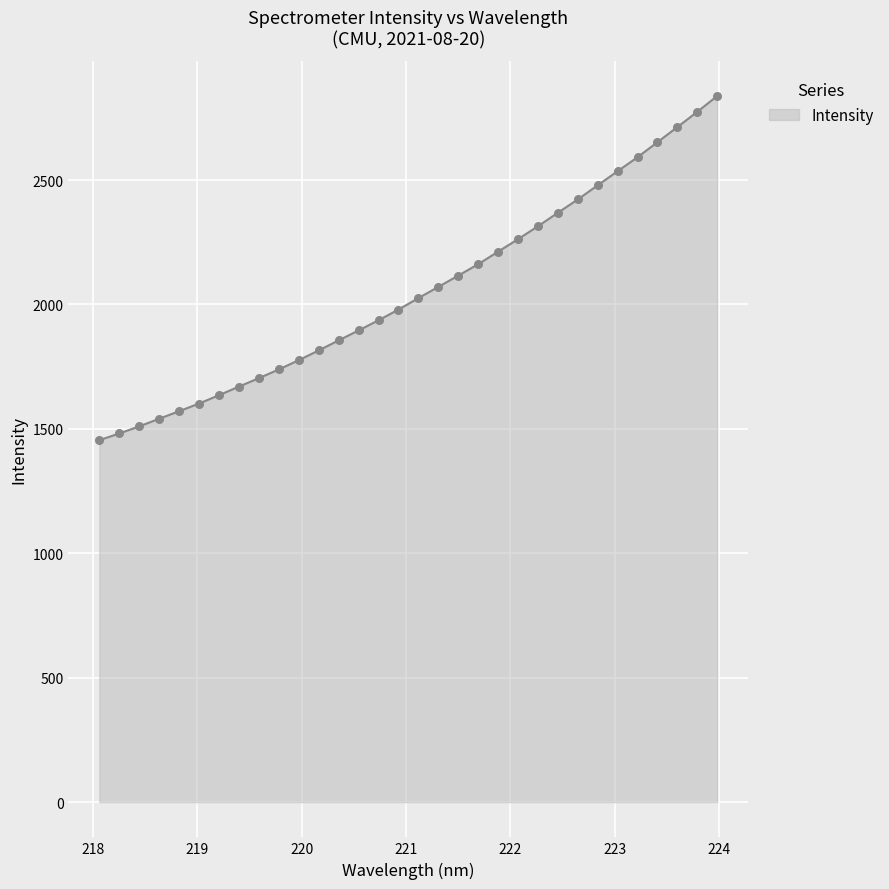

What is the difference between the maximum and minimum values?

1383.3